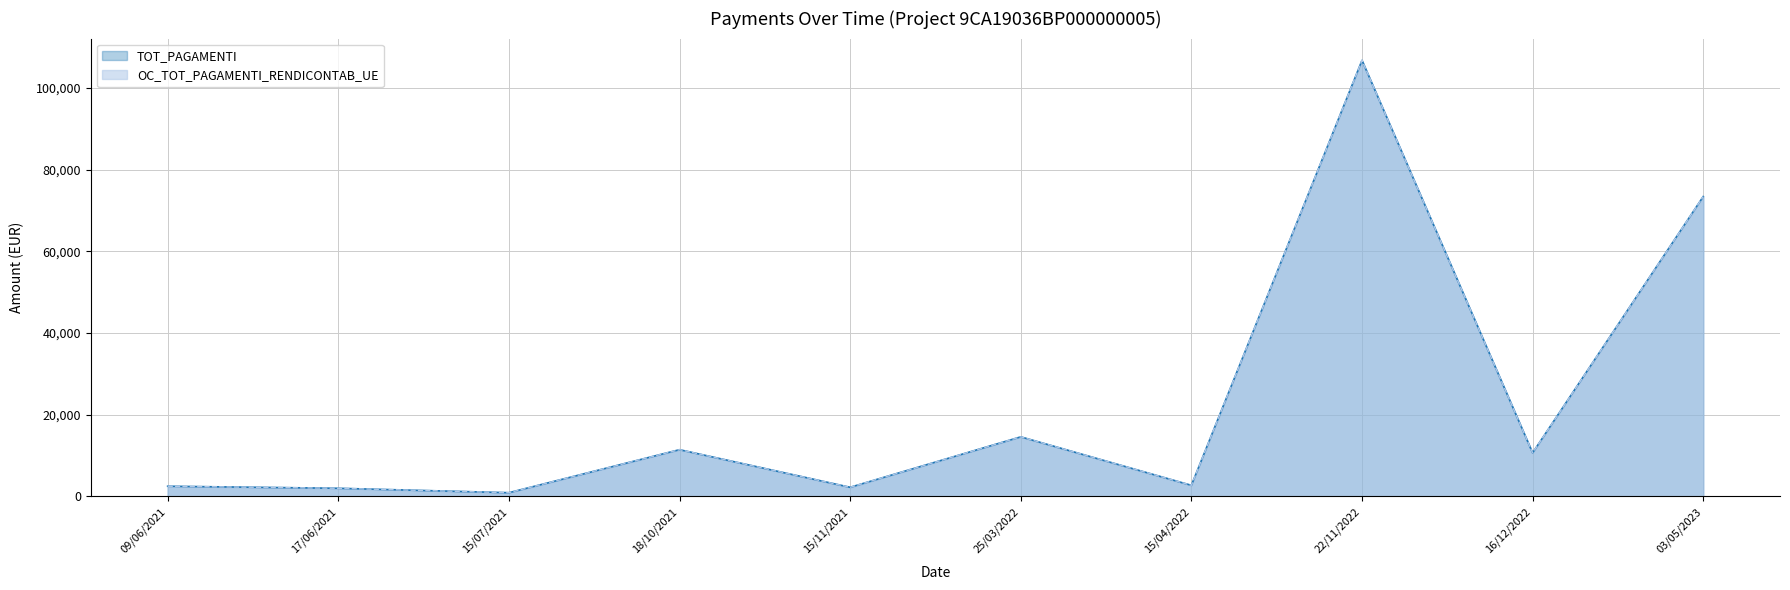

What is the difference between the TOT_PAGAMENTI values at 15/07/2021 and 25/03/2022?

13672.5